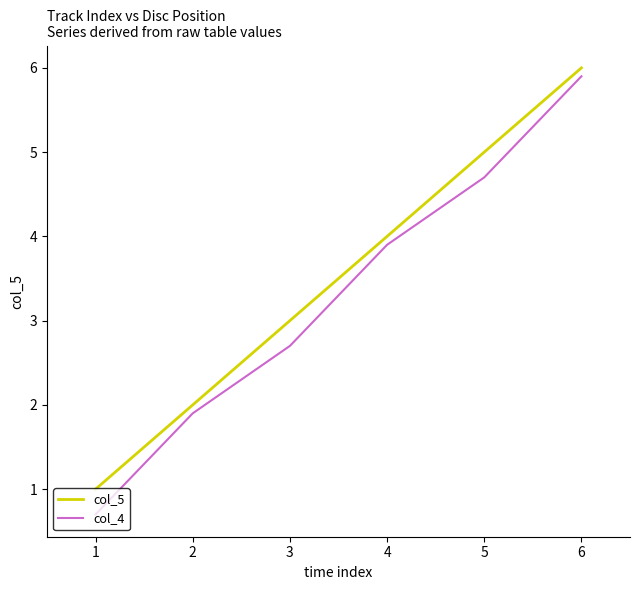

Which series has the widest spread of values?

col_4